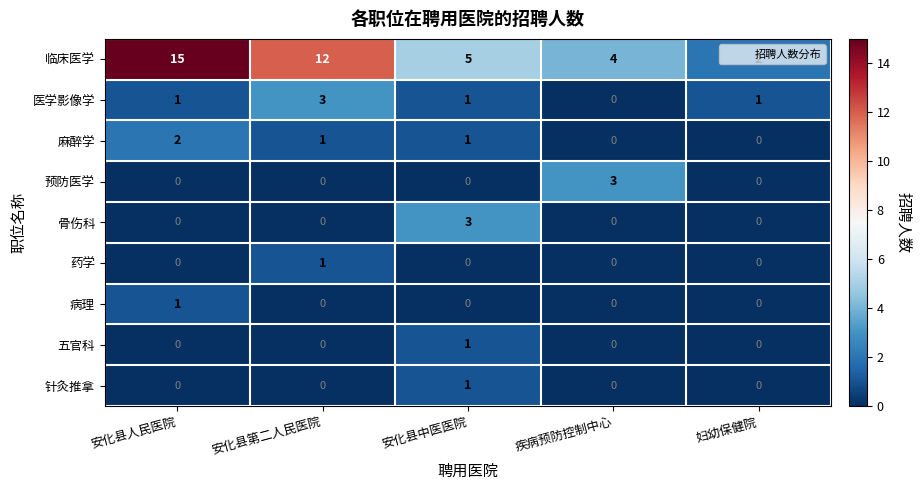

True or false: 针灸推拿 has a value of 0 at 安化县人民医院.

True